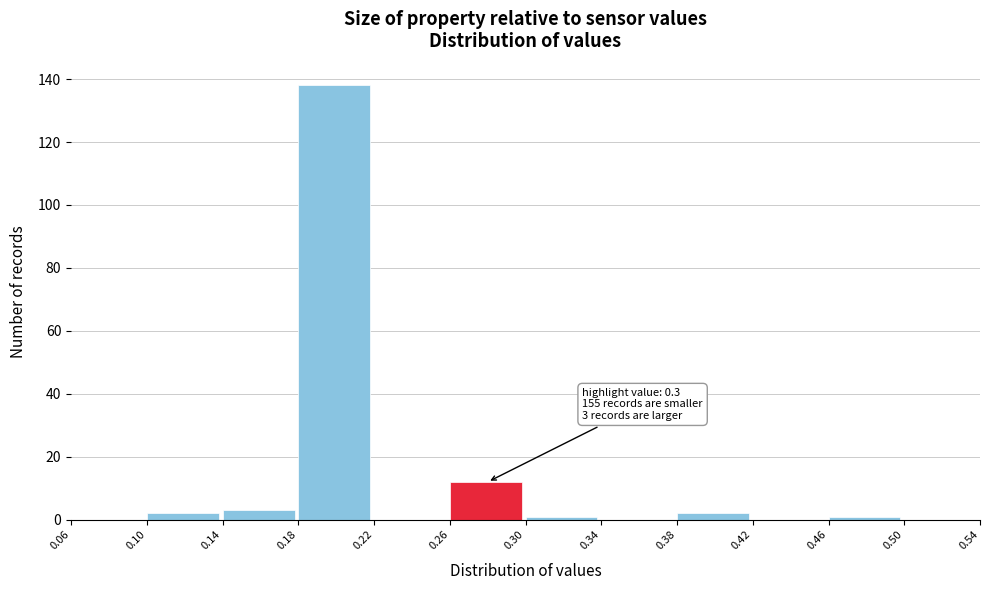

Which range on the x-axis has the tallest bar?

0.18 to 0.22